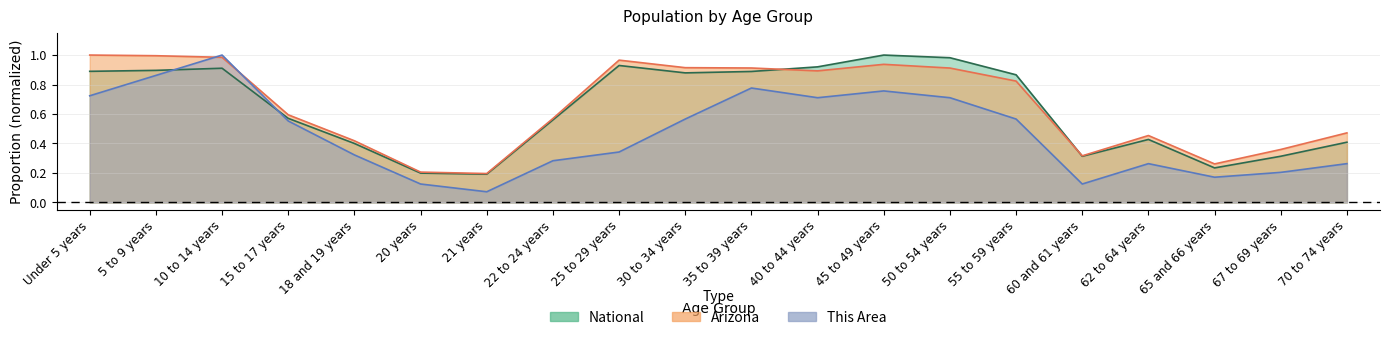

How many lines are shown in the chart?

3